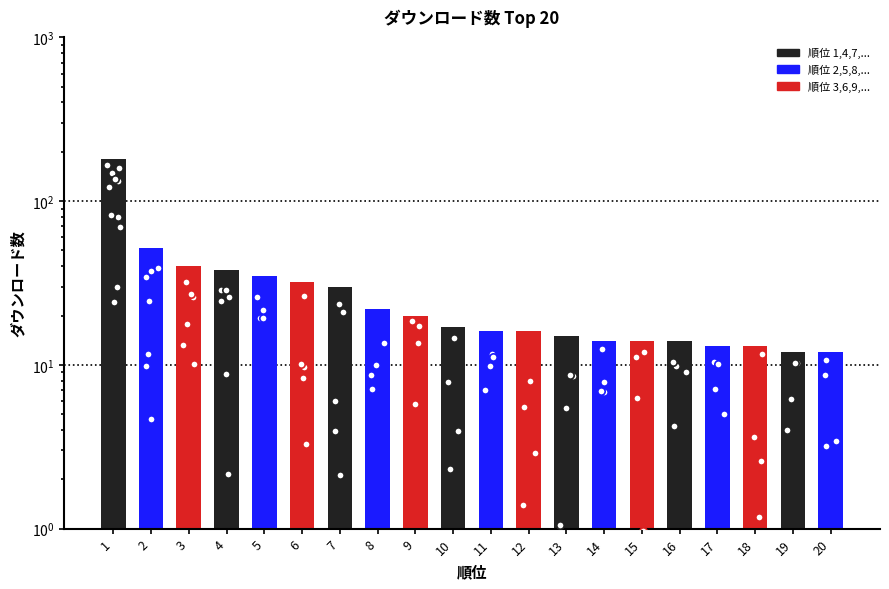

Which has a higher value, 2 or 6?

2